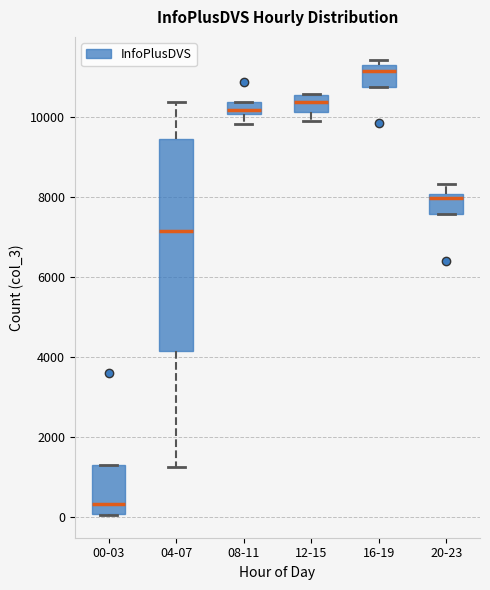

Which box's median line is the lowest?

00-03